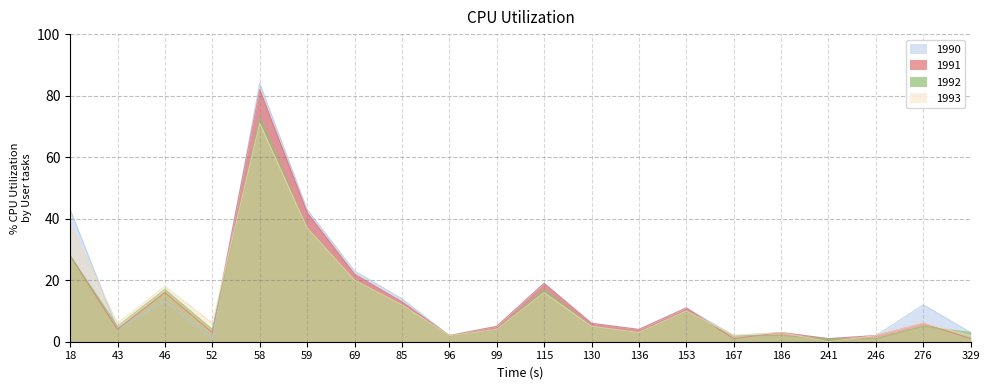

Between which two adjacent categories do 1990 and 1993 first intersect?

18 and 43